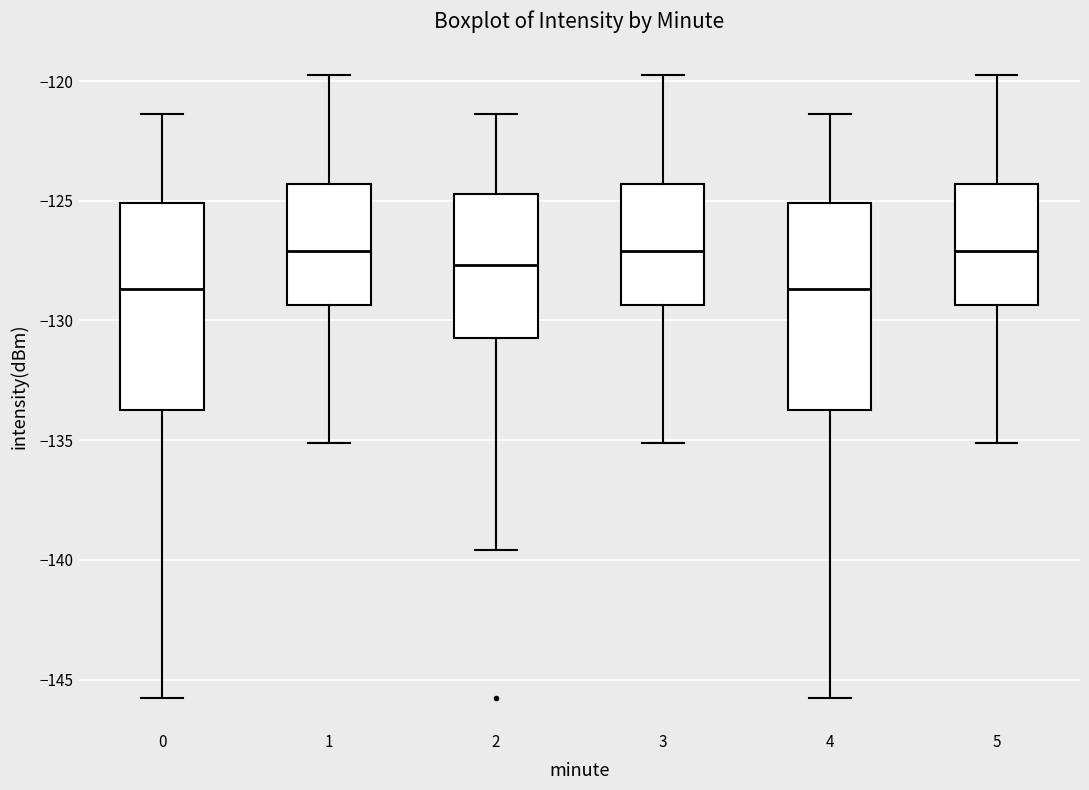

Reading left to right, transcribe this box plot: for each box, give where its median line is, the range the box spans, and where its two whiskers end, as read against the y-axis. The values are not printed on the chart, so give them approximately, as read against the axis.

0: median -128.5, box -133.5 to -125.0, whiskers -146.0 to -121.5
1: median -127.0, box -129.5 to -124.5, whiskers -135.0 to -120.0
2: median -127.5, box -130.5 to -124.5, whiskers -139.5 to -121.5
3: median -127.0, box -129.5 to -124.5, whiskers -135.0 to -120.0
4: median -128.5, box -133.5 to -125.0, whiskers -146.0 to -121.5
5: median -127.0, box -129.5 to -124.5, whiskers -135.0 to -120.0